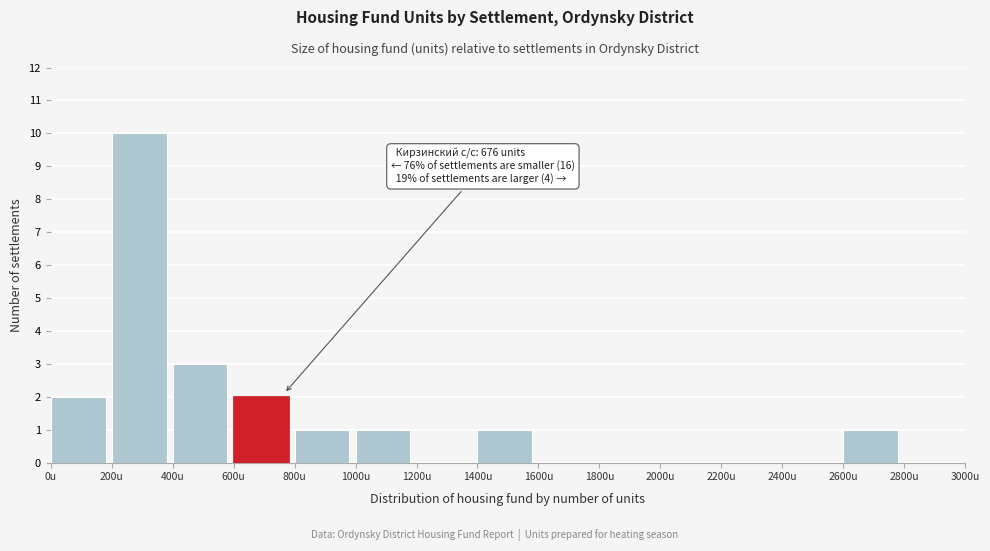

Over which range of the x-axis is the bar tallest?

200 to 400